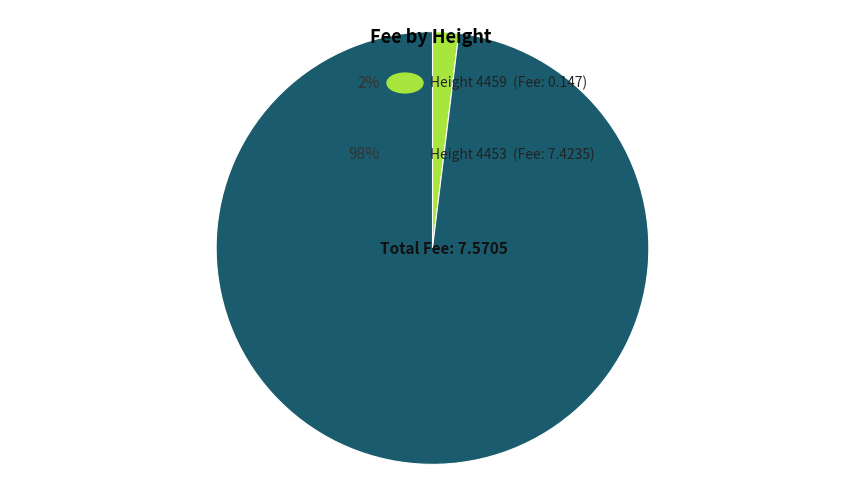

Is there a majority slice in this chart?

Yes